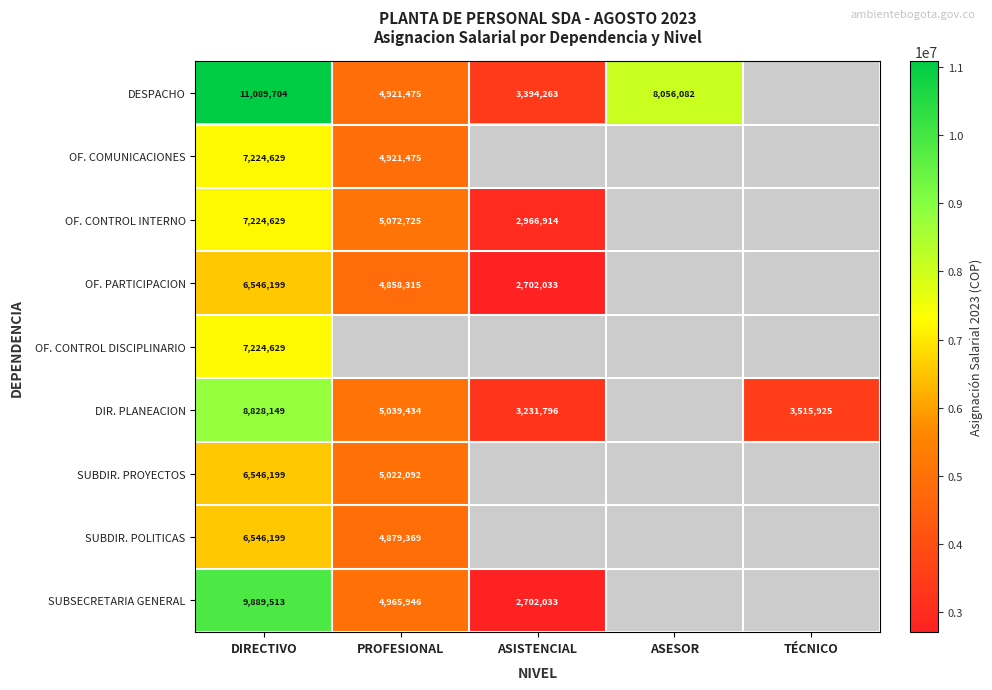

The value of OF. COMUNICACIONES at DIRECTIVO is 4685356. True or false?

False